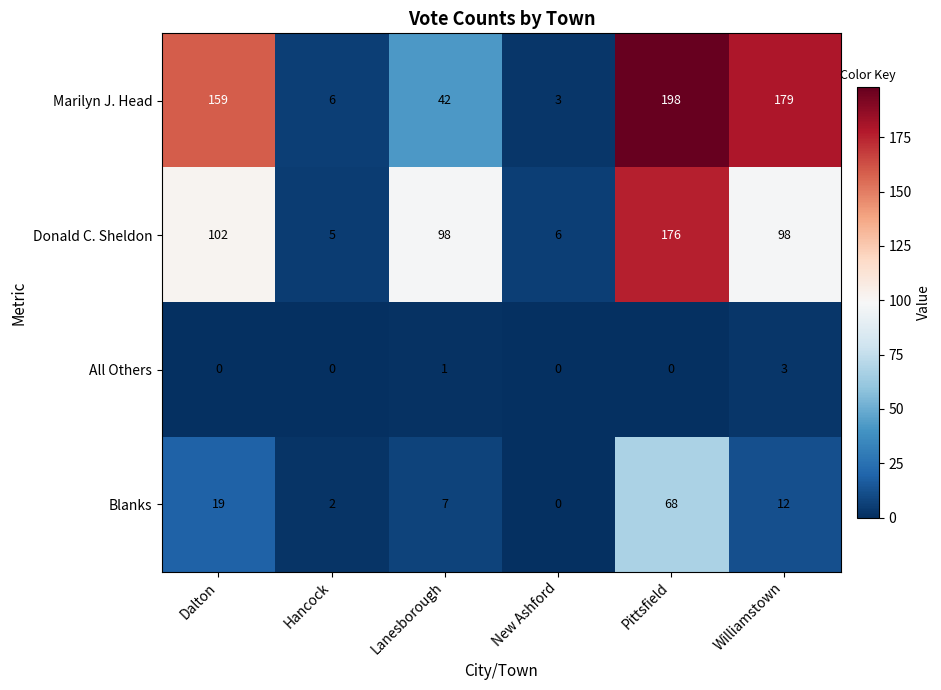

Reading left to right, list all the values displayed in this chart.

Marilyn J. Head: Dalton=159	Hancock=6	Lanesborough=42	New Ashford=3	Pittsfield=198	Williamstown=179
Donald C. Sheldon: Dalton=102	Hancock=5	Lanesborough=98	New Ashford=6	Pittsfield=176	Williamstown=98
All Others: Dalton=0	Hancock=0	Lanesborough=1	New Ashford=0	Pittsfield=0	Williamstown=3
Blanks: Dalton=19	Hancock=2	Lanesborough=7	New Ashford=0	Pittsfield=68	Williamstown=12